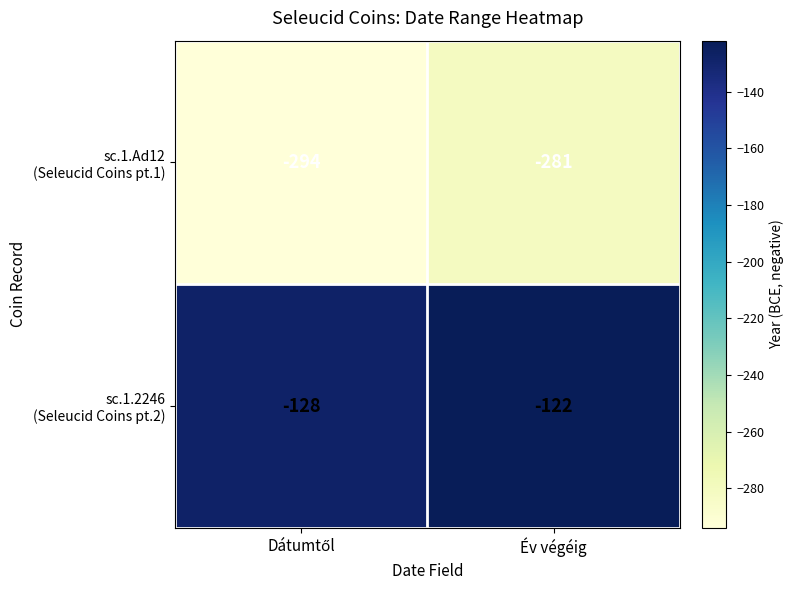

At which category is the sum across all series the highest?

Év végéig